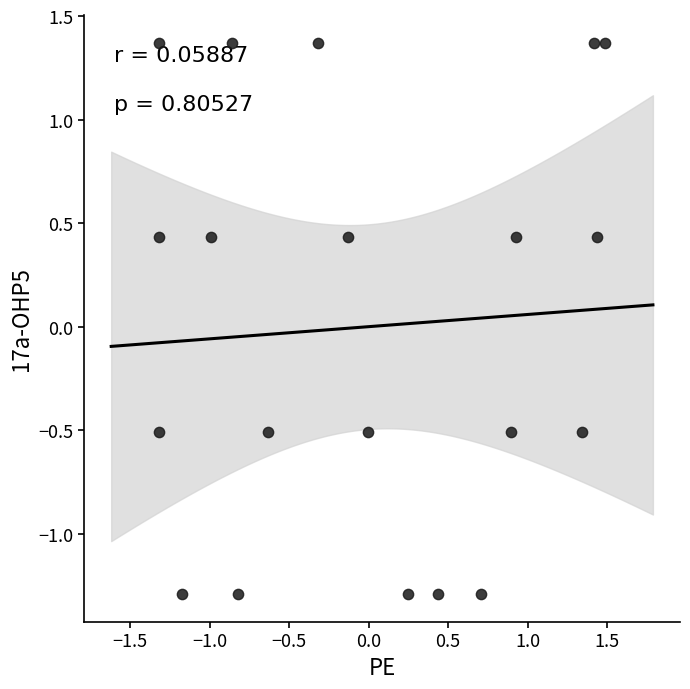

What is the range of X values (max minus min)?

2.8